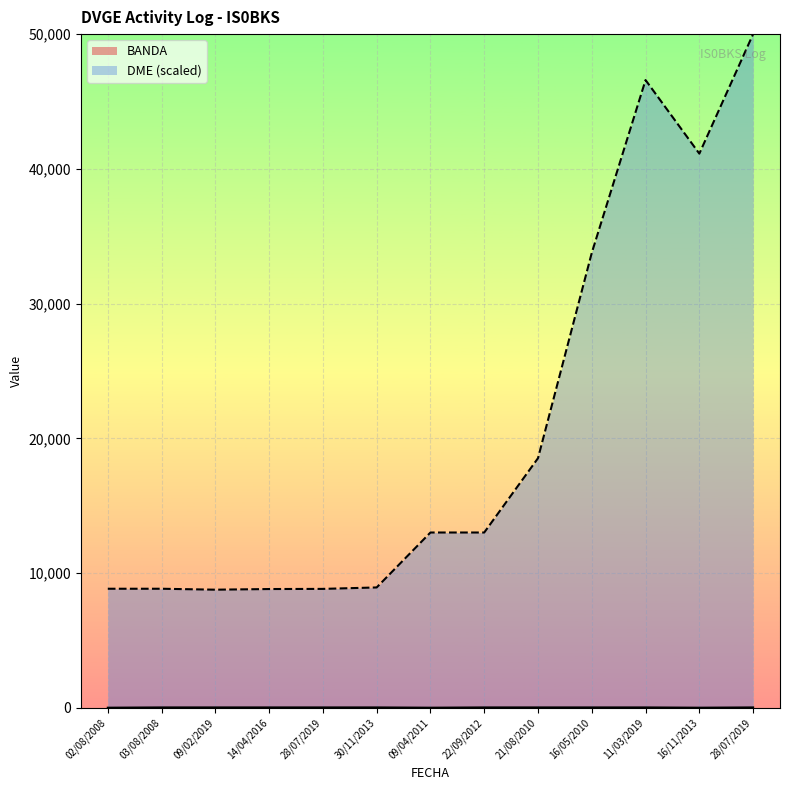

Rank the series by their average value, from highest to lowest.

DME, BANDA